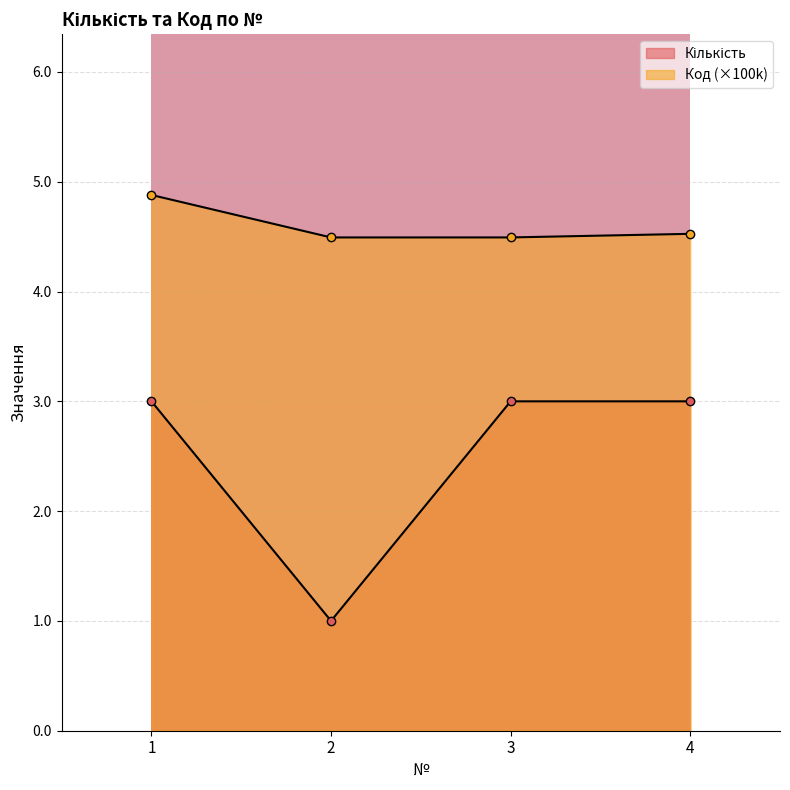

The Код series shows 4.5 at 2. True or false?

True